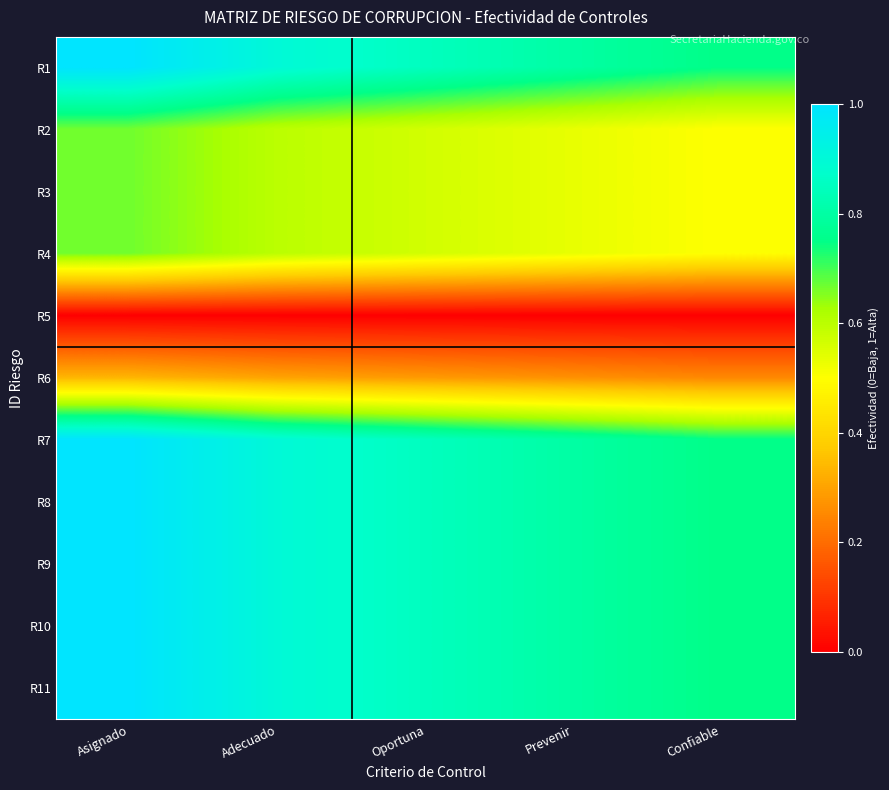

Reading left to right, what are all the values shown in this chart?

R1: Asignado=1.0	Adecuado=0.9	Oportuna=0.8	Prevenir=0.8	Confiable=0.8
R2: Asignado=0.7	Adecuado=0.6	Oportuna=0.6	Prevenir=0.5	Confiable=0.5
R3: Asignado=0.7	Adecuado=0.6	Oportuna=0.6	Prevenir=0.5	Confiable=0.5
R4: Asignado=0.7	Adecuado=0.6	Oportuna=0.6	Prevenir=0.5	Confiable=0.5
R5: Asignado=0.0	Adecuado=0.0	Oportuna=0.0	Prevenir=0.0	Confiable=0.0
R6: Asignado=0.3	Adecuado=0.3	Oportuna=0.3	Prevenir=0.3	Confiable=0.2
R7: Asignado=1.0	Adecuado=0.9	Oportuna=0.8	Prevenir=0.8	Confiable=0.8
R8: Asignado=1.0	Adecuado=0.9	Oportuna=0.8	Prevenir=0.8	Confiable=0.8
R9: Asignado=1.0	Adecuado=0.9	Oportuna=0.8	Prevenir=0.8	Confiable=0.8
R10: Asignado=1.0	Adecuado=0.9	Oportuna=0.8	Prevenir=0.8	Confiable=0.8
R11: Asignado=1.0	Adecuado=0.9	Oportuna=0.8	Prevenir=0.8	Confiable=0.8